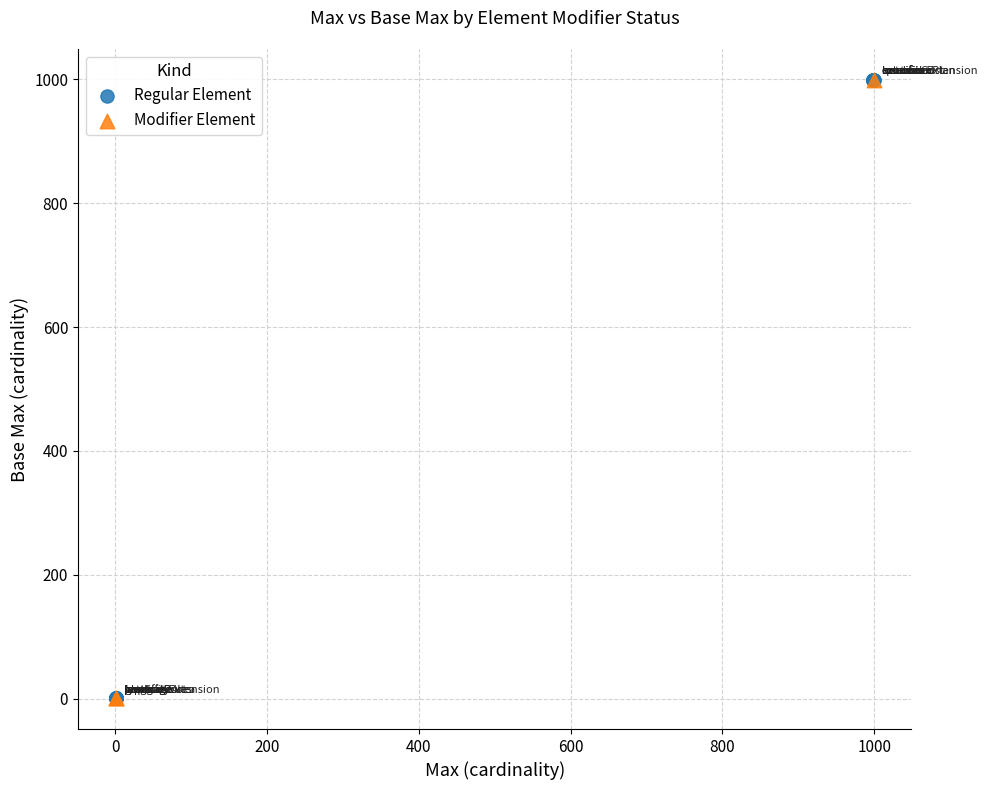

Which series has the largest Y range (max minus min)?

Regular Element